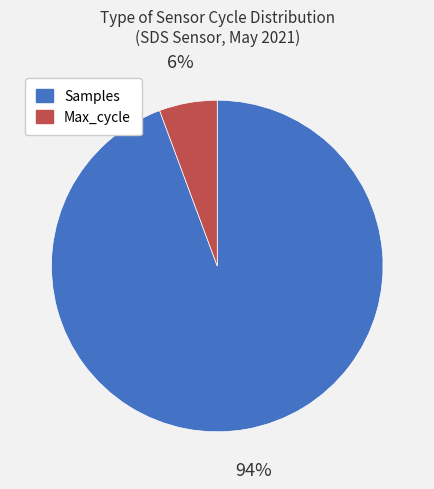

To the nearest percent, what portion does Max_cycle represent?

6%